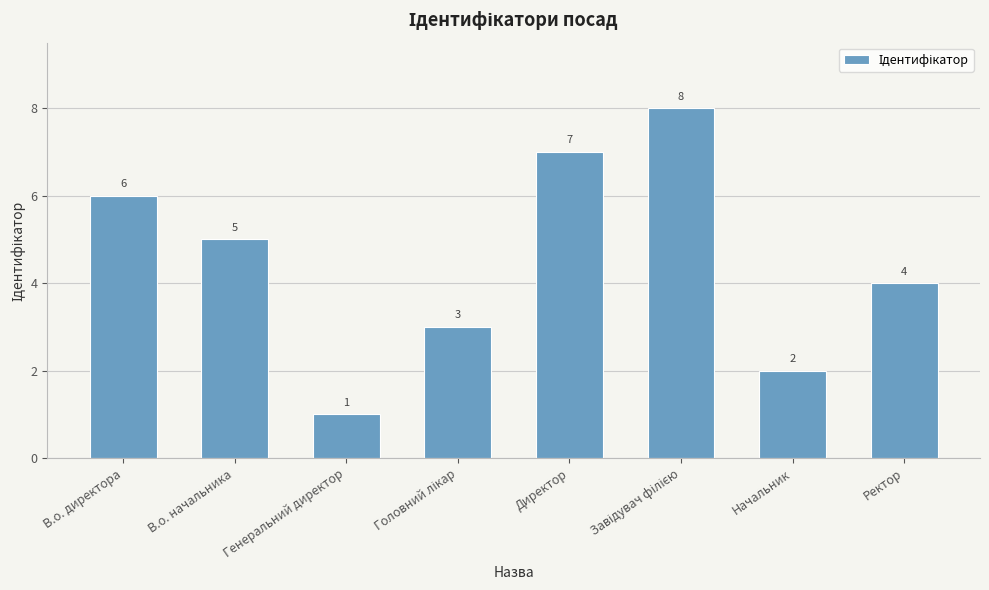

At which label does the data first exceed 5?

В.о. директора